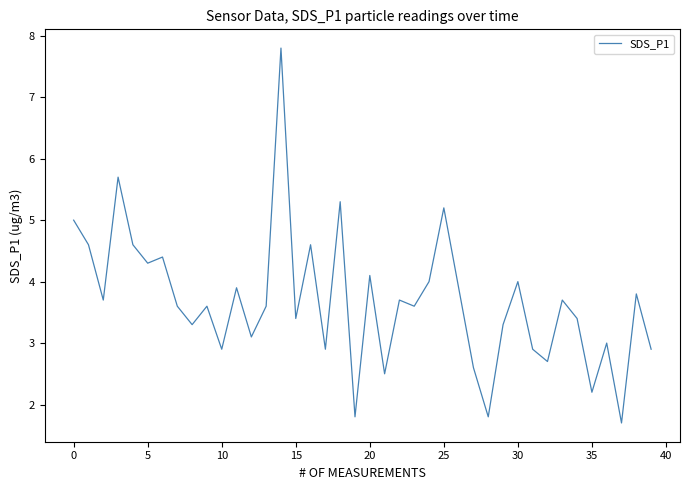

What is the minimum value shown in the chart?

1.7